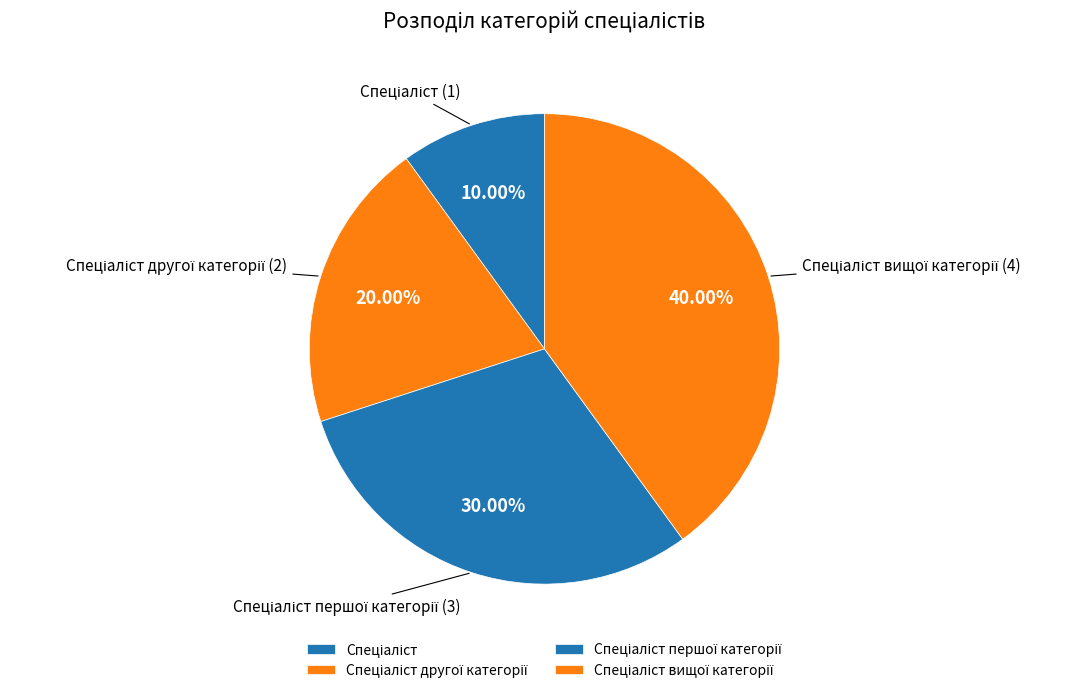

Is there a majority slice in this chart?

No